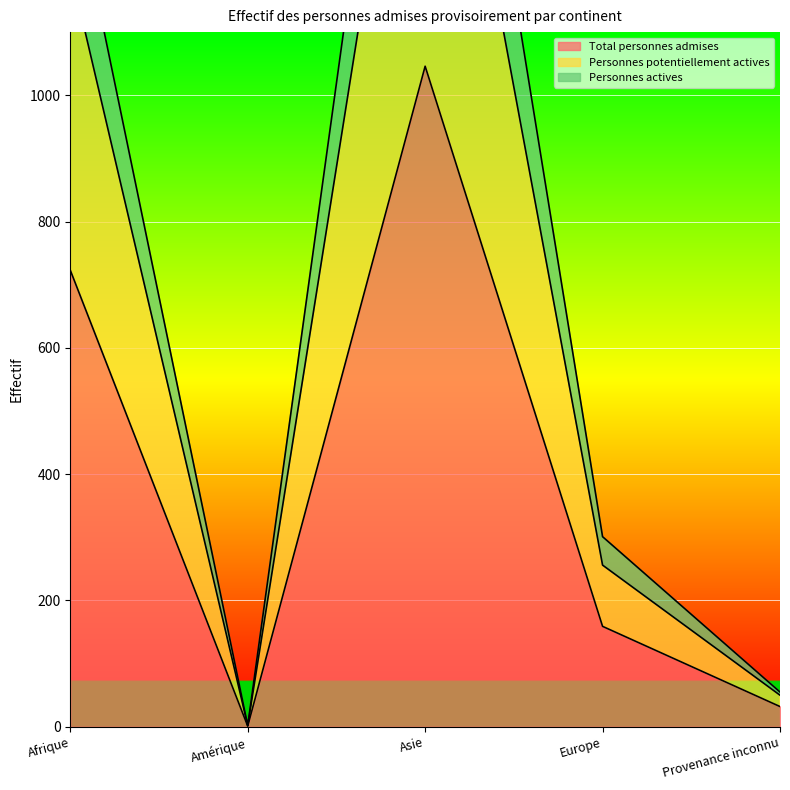

What is the maximum value shown in the chart?

2036